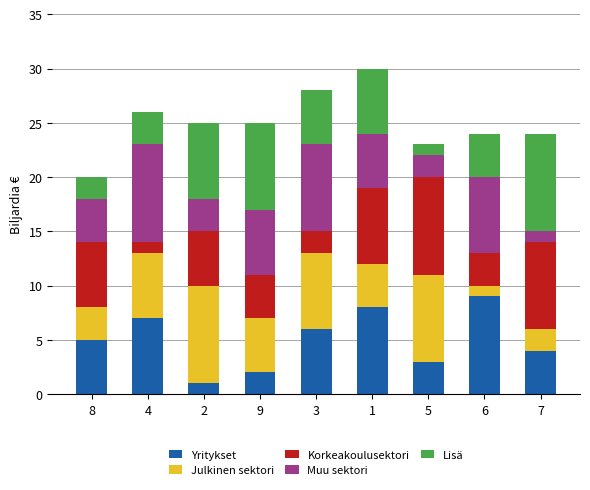

What is the average value of the Yritykset series?

5